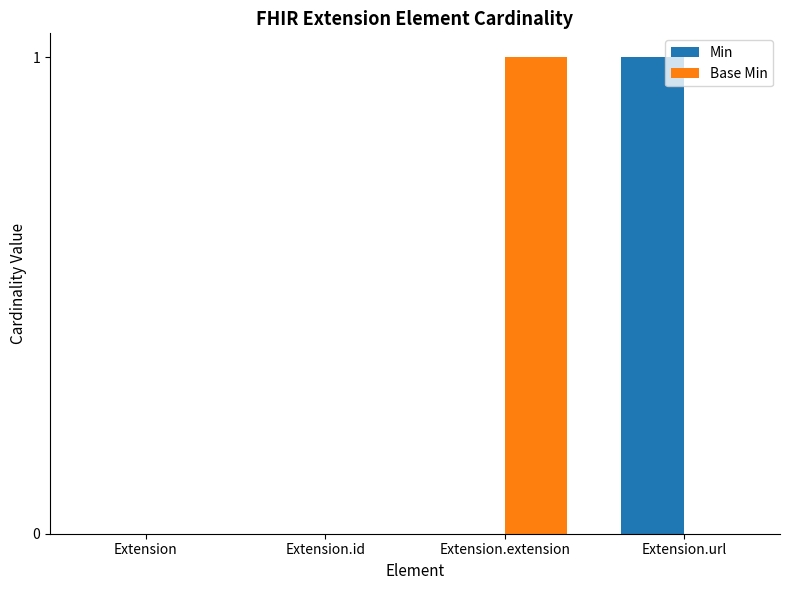

At which label does Base Min reach its peak?

Extension.extension